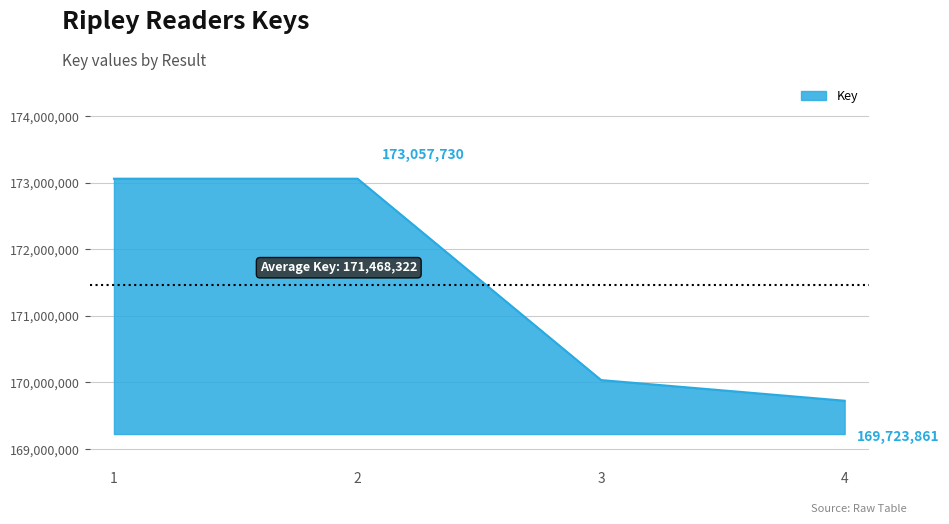

At which category does the data reach its first local peak?

2